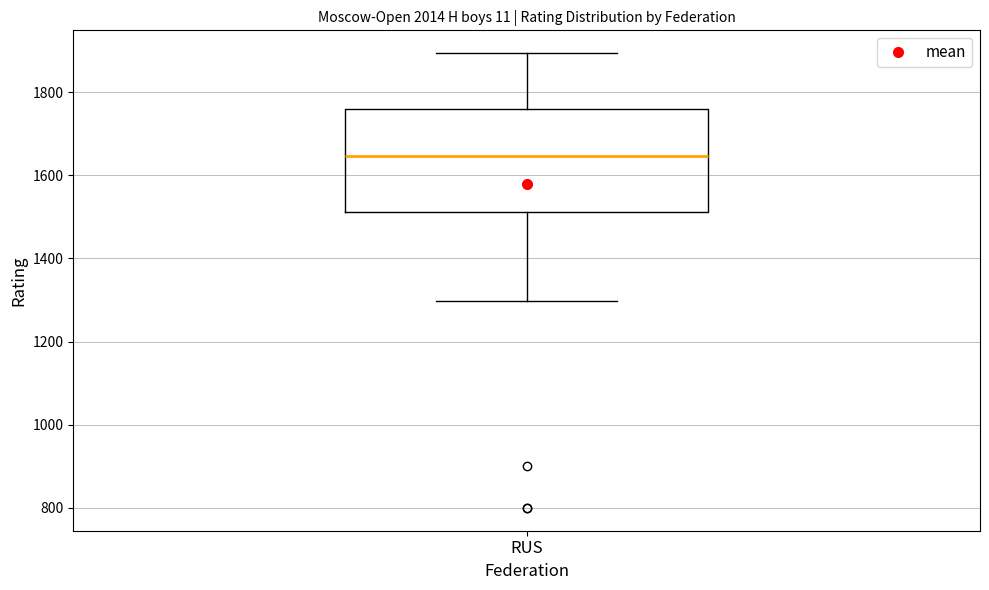

Read this box plot against the y-axis: the position of the median line, the range covered by the box, and the ends of both whiskers. The values are not printed on the chart, so give them approximately, as read against the axis.

median 1640, box 1520 to 1760, whiskers 1300 to 1900